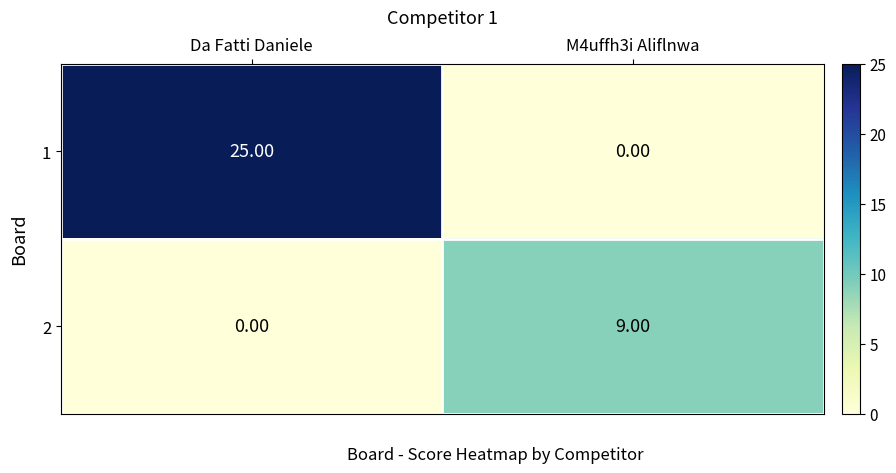

At which label is 2 closest to 4?

Da Fatti Daniele